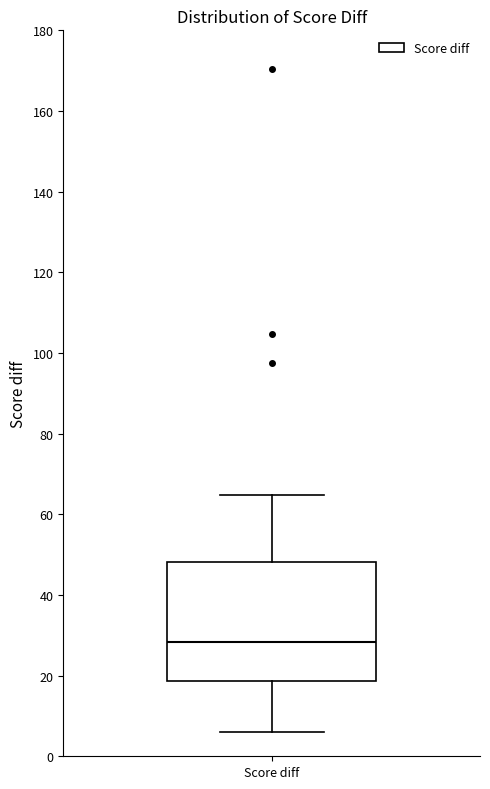

Where is the upper edge of the box for Score diff on the y-axis? The values are not printed on the chart, so give them approximately, as read against the axis.

48